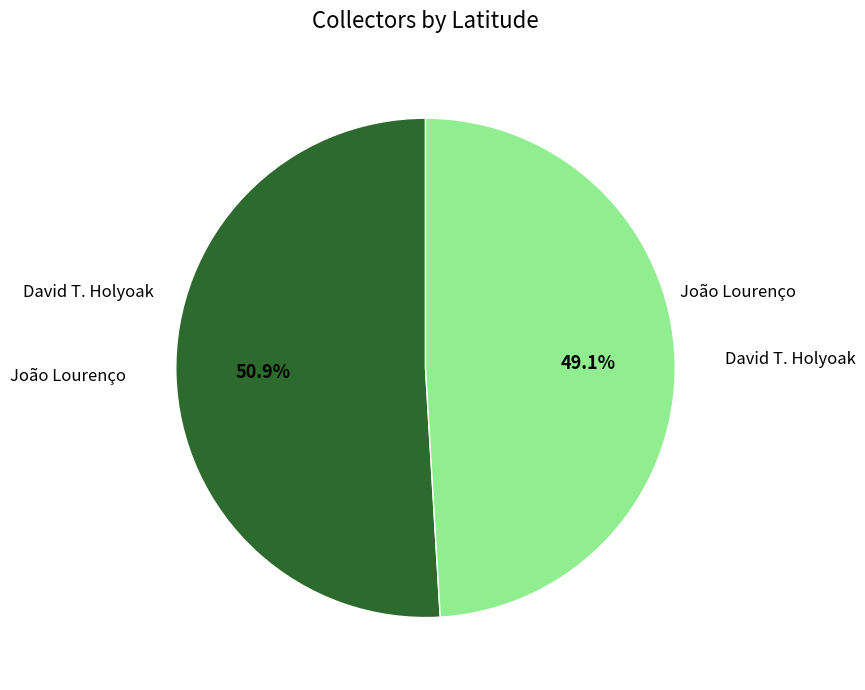

Is there any slice that represents more than half of the pie?

Yes